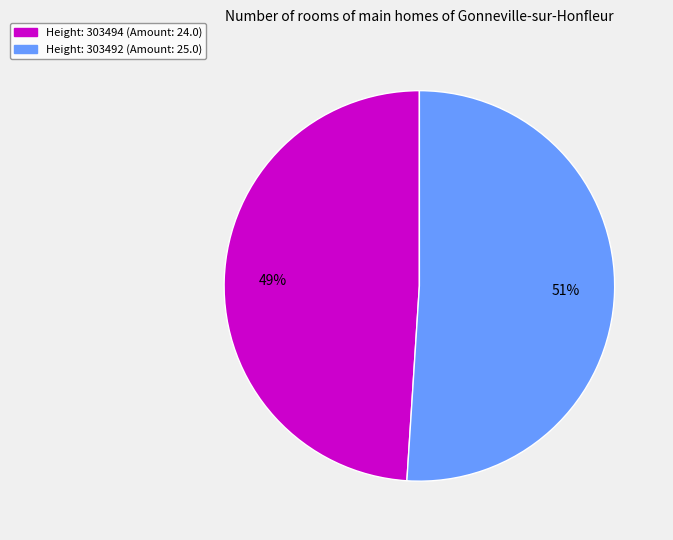

How many segments does this pie chart have?

2